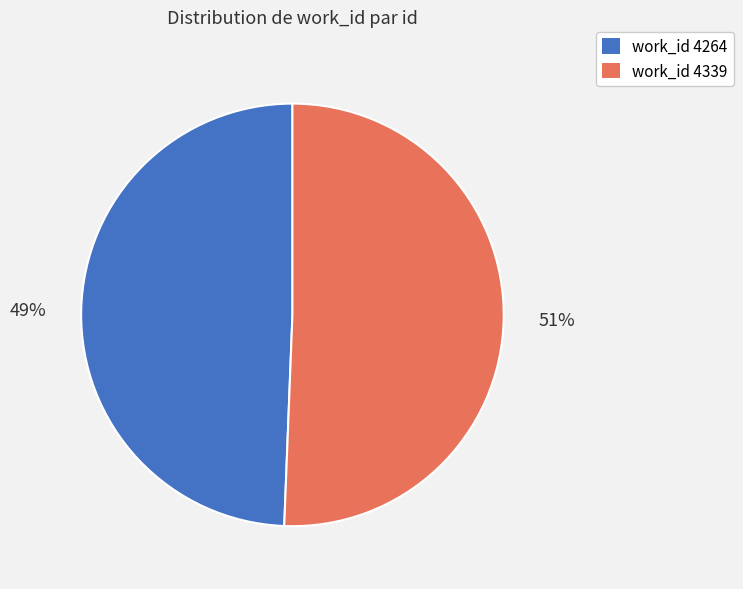

To the nearest percent, what portion does work_id 4339 represent?

51%